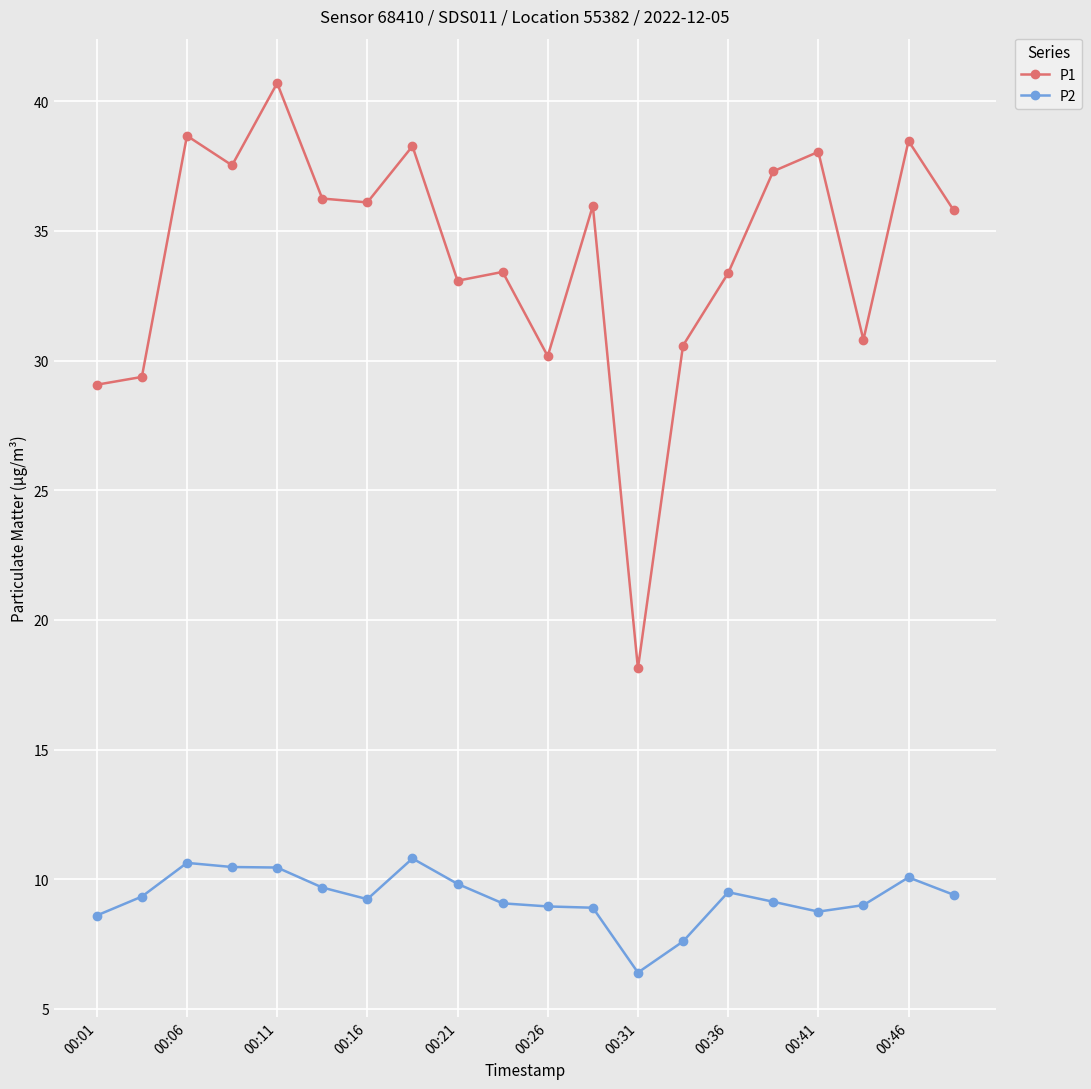

List the series in order of their peak value, lowest first.

P2, P1